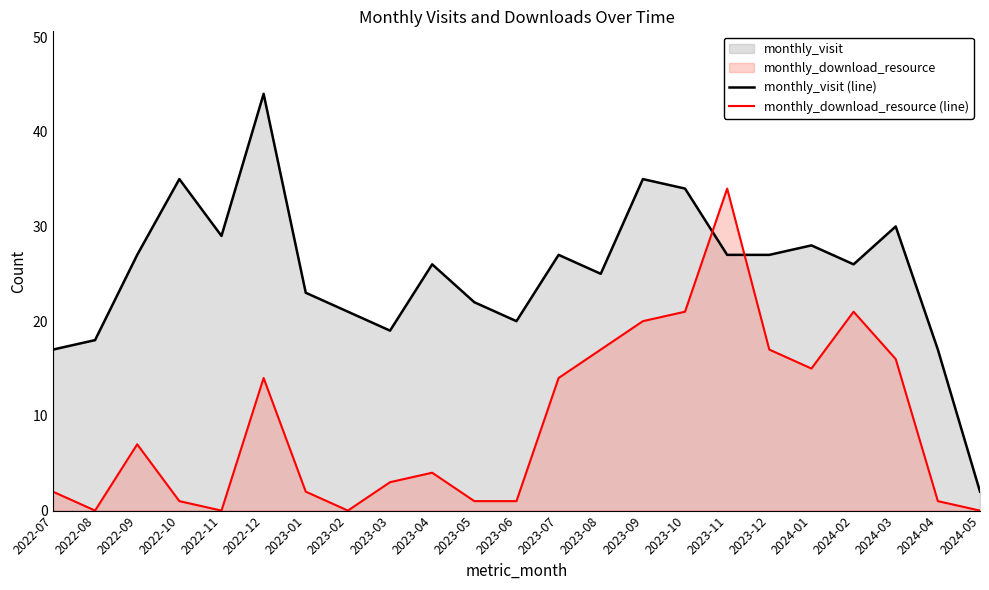

Rank the series at 2024-05 from highest to lowest value.

monthly_visit (line), monthly_download_resource (line)